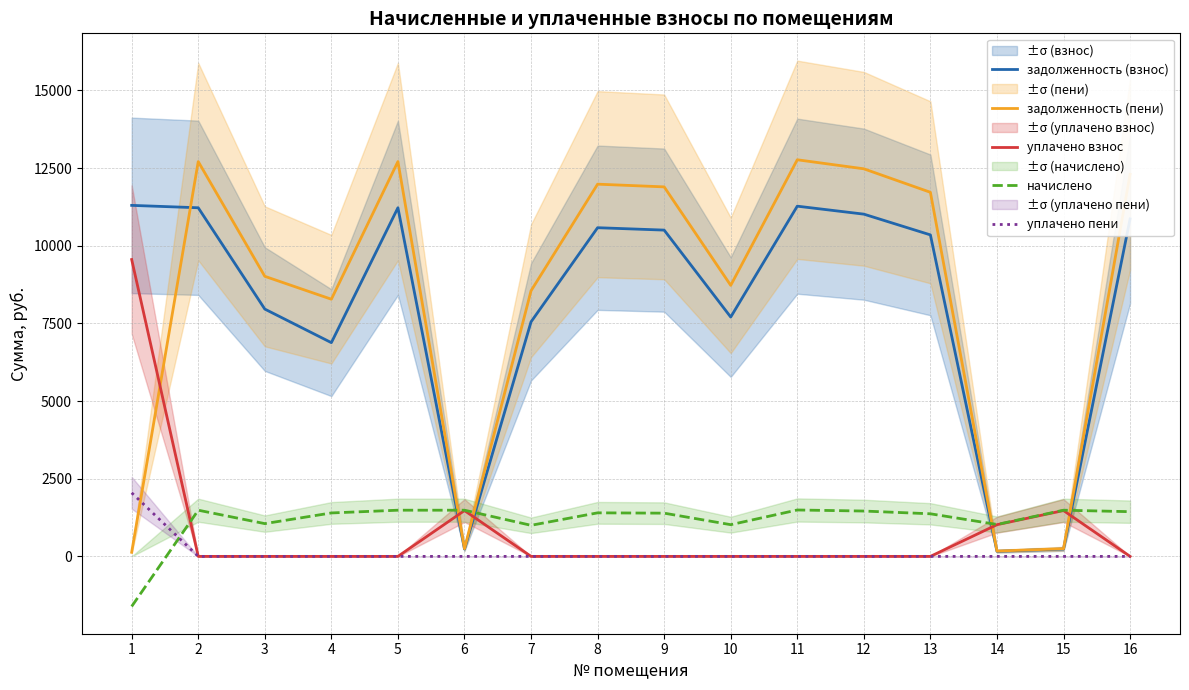

True or false: задолженность (пени) has a value of 8152.5 at 2.

False